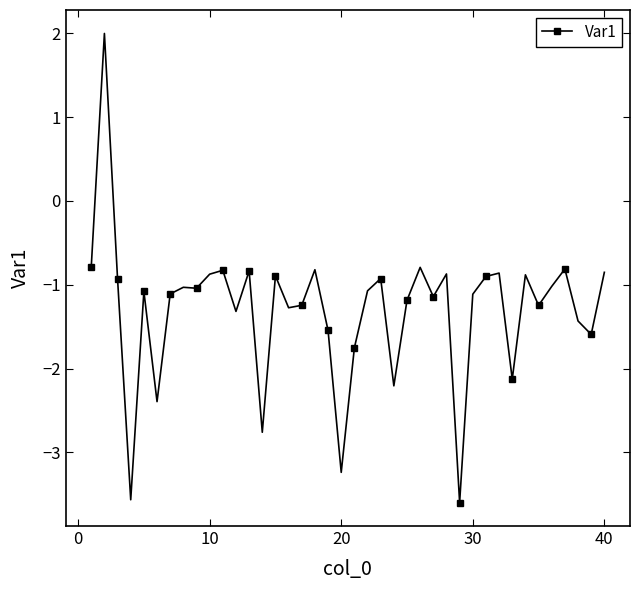

True or false: the data has more than 2 interior local peaks.

True